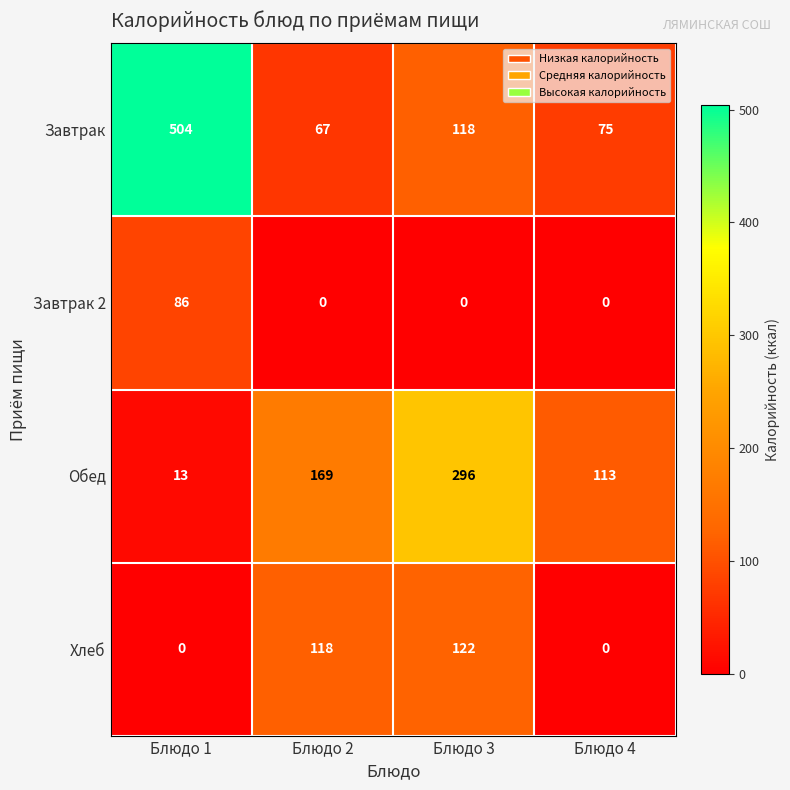

Reading left to right, what are all the values shown in this chart?

Завтрак: 504	67	118	75
Завтрак 2: 86	0	0	0
Обед: 13	169	296	113
Хлеб: 0	118	122	0